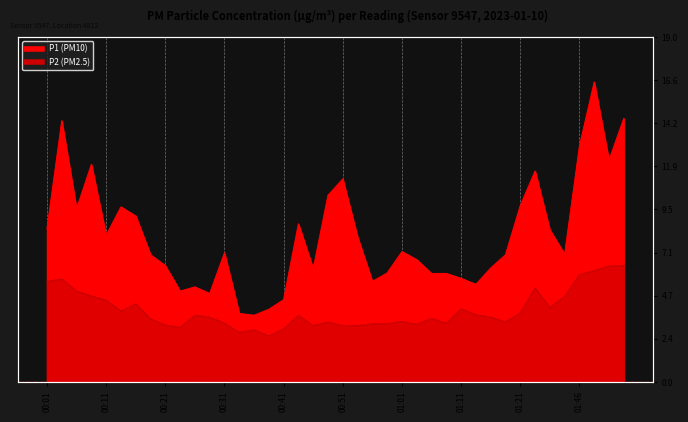

True or false: P1 and P2 cross at least once.

False